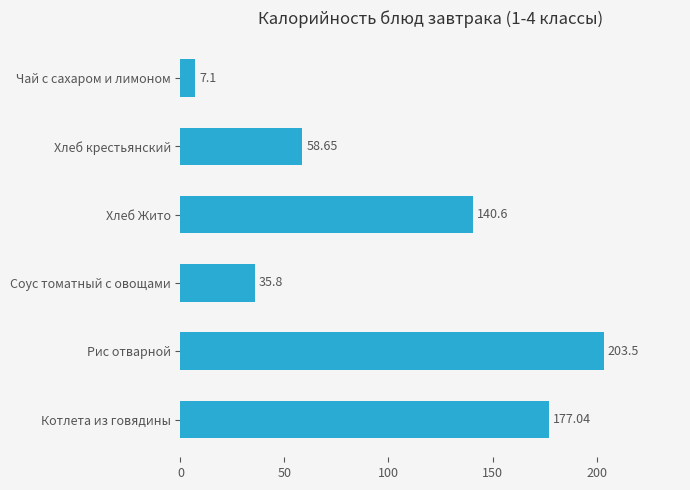

Rank the categories by value from highest to lowest.

Рис отварной, Котлета из говядины, Хлеб Жито, Хлеб крестьянский, Соус томатный с овощами, Чай с сахаром и лимоном